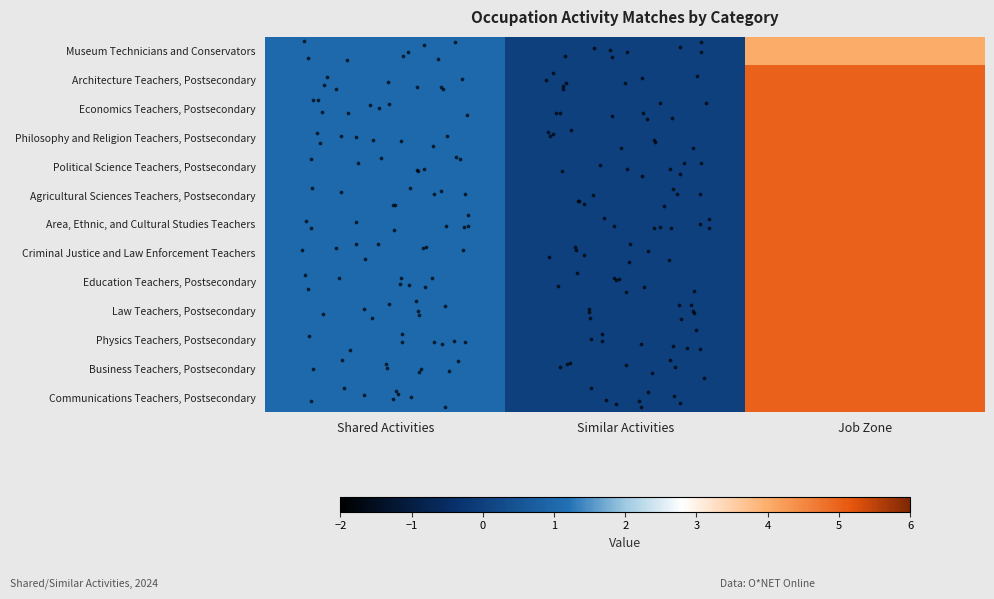

At how many categories does at least one series exceed 2?

1